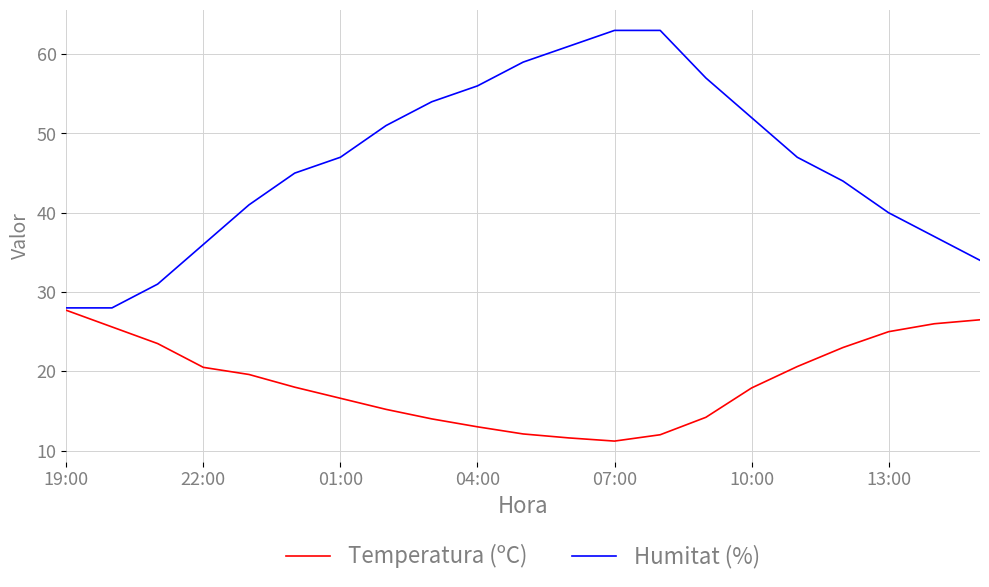

Which series has the largest total across all categories?

Humitat (%)